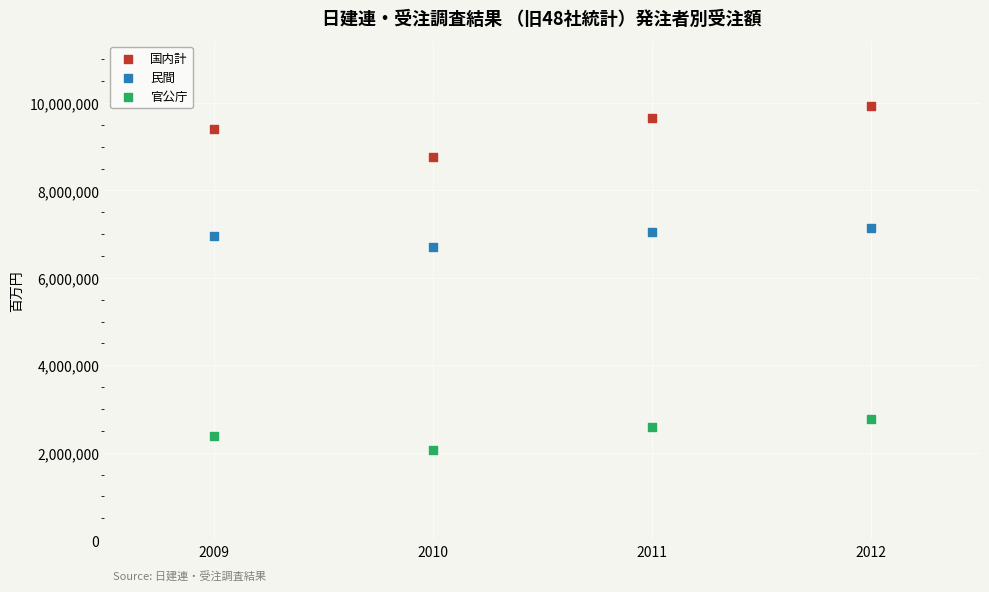

Which series contains the highest Y value?

国内計